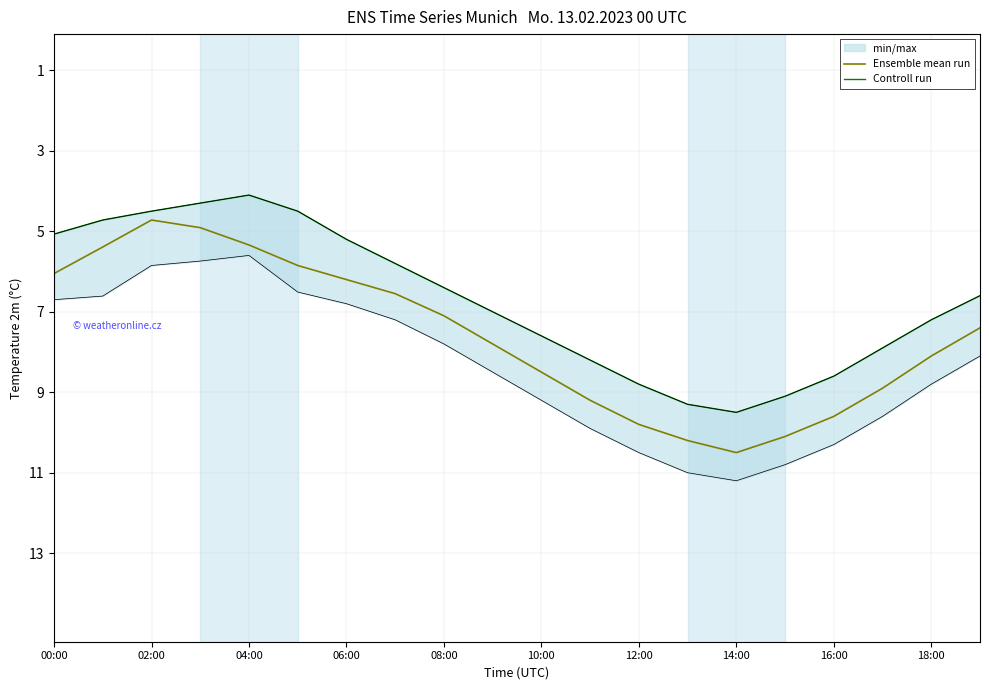

Which series has the largest total across all categories?

Ensemble mean run